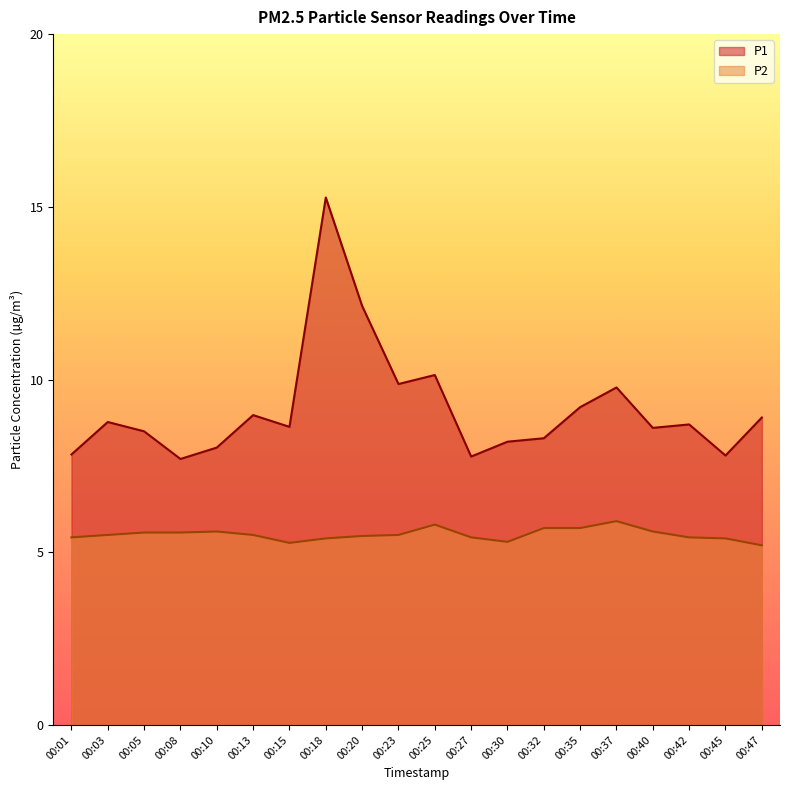

What is the spread (max minus min) of values at 00:47?

3.7